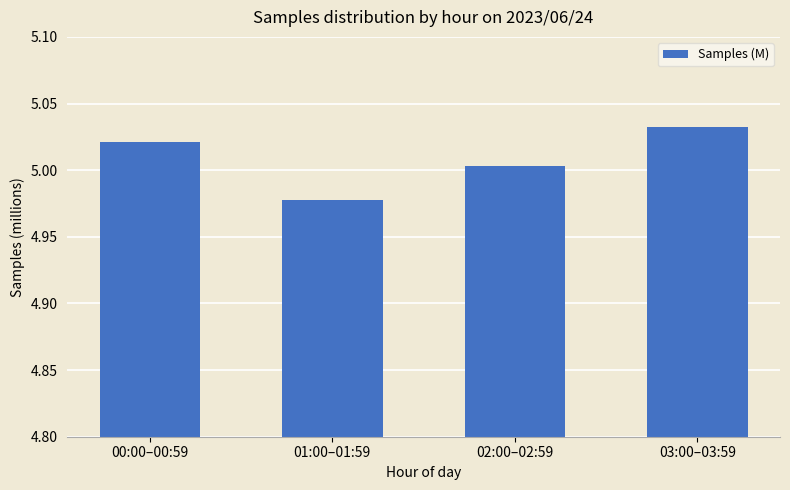

The chart shows a value of 7.0 at 00:00–00:59. True or false?

False